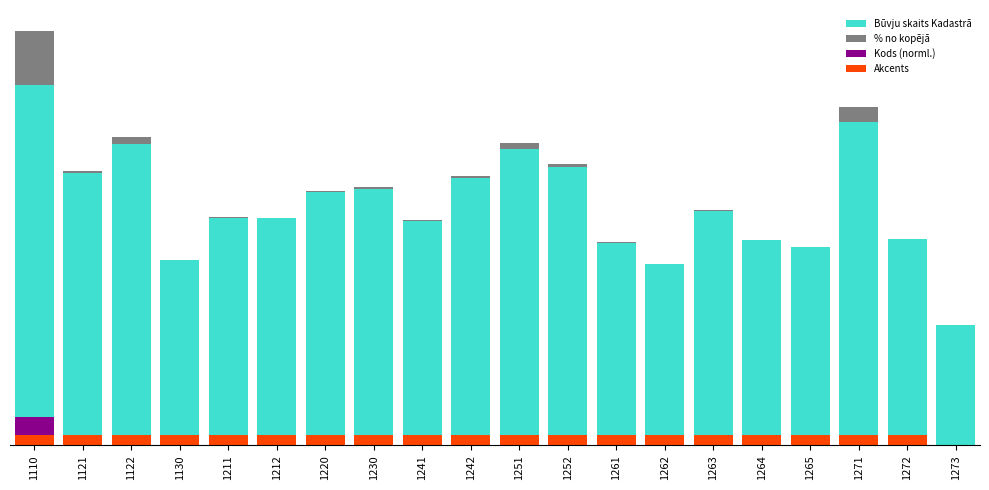

Are the bars horizontal?

No